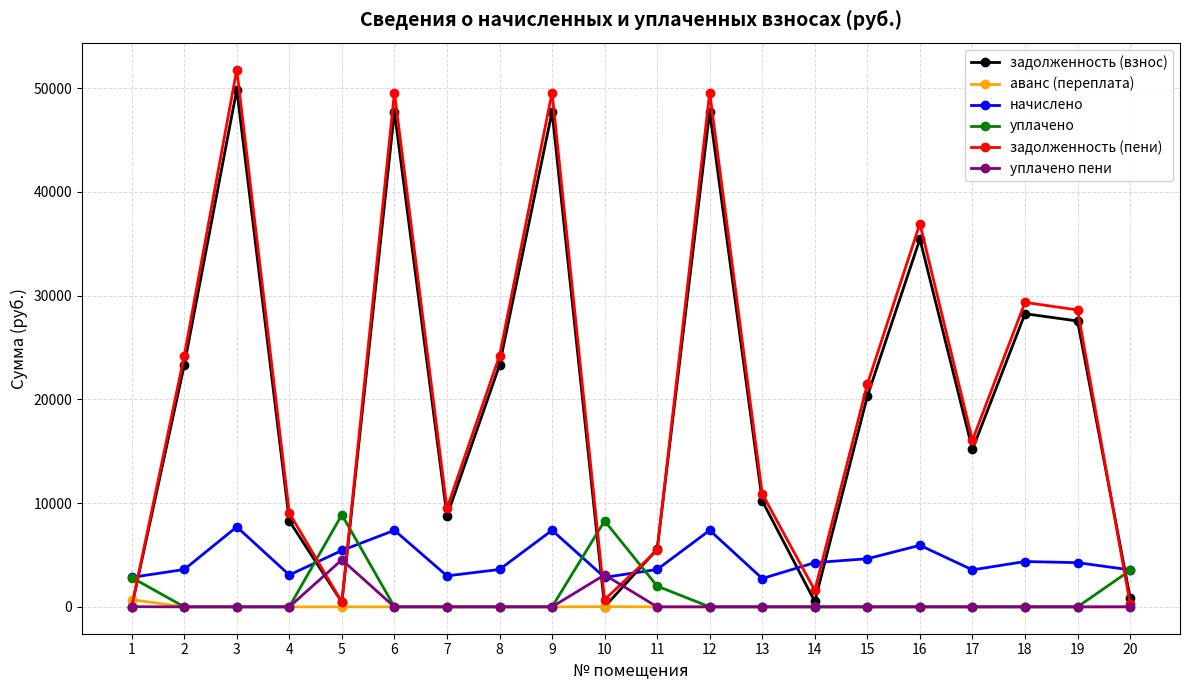

Which series changed the most between 7 and 19?

задолженность (пени)